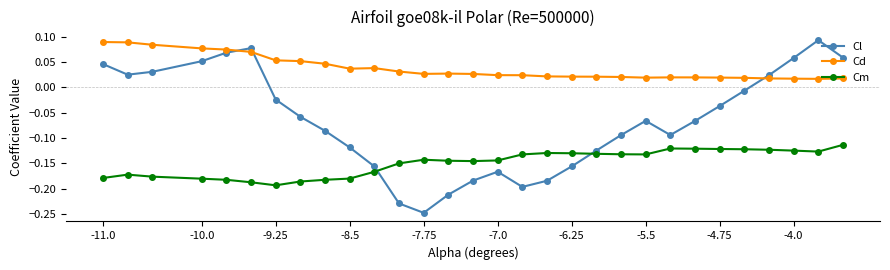

Rank the series by their average value, from lowest to highest.

Cm, Cl, Cd